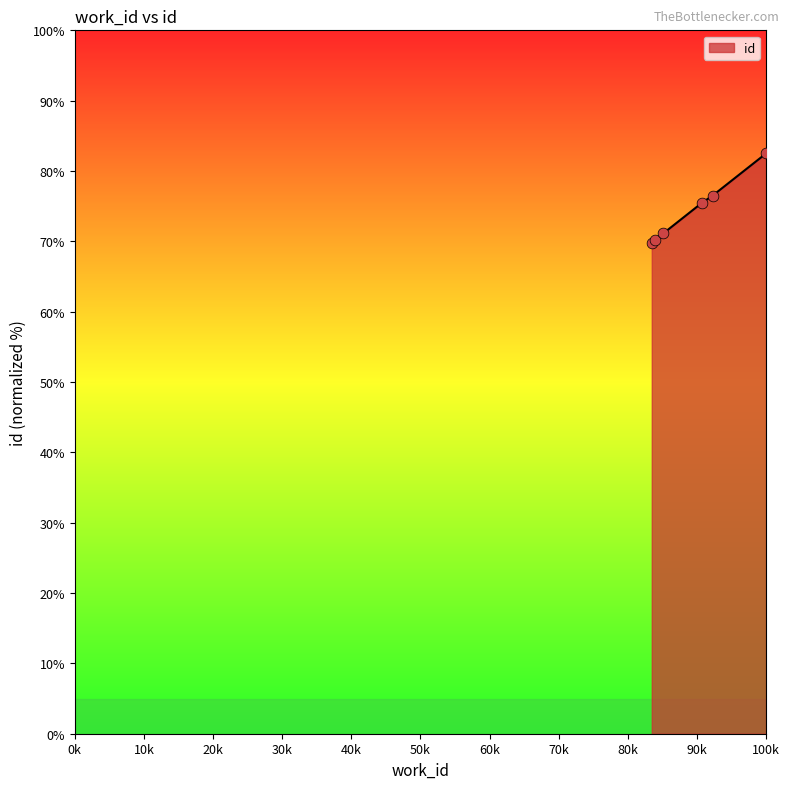

What is the average value?

74.3